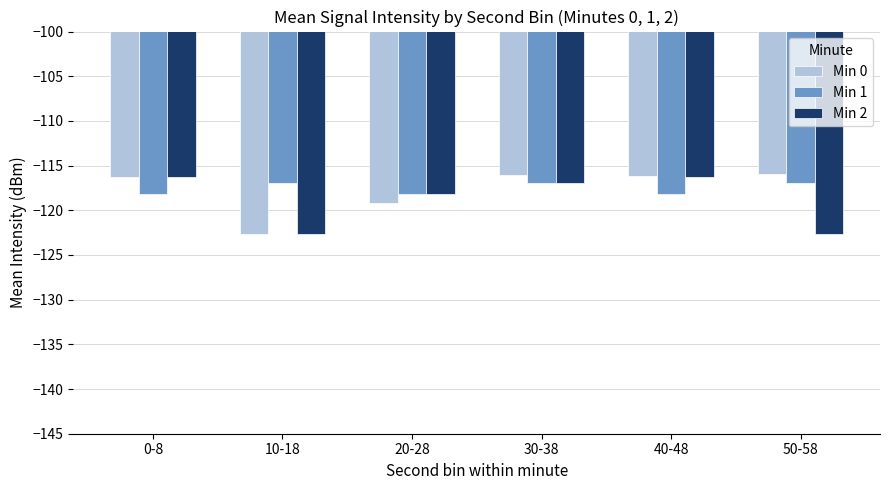

Is the value of Min 1 at 30-38 greater than the value of Min 2 at 0-8?

No